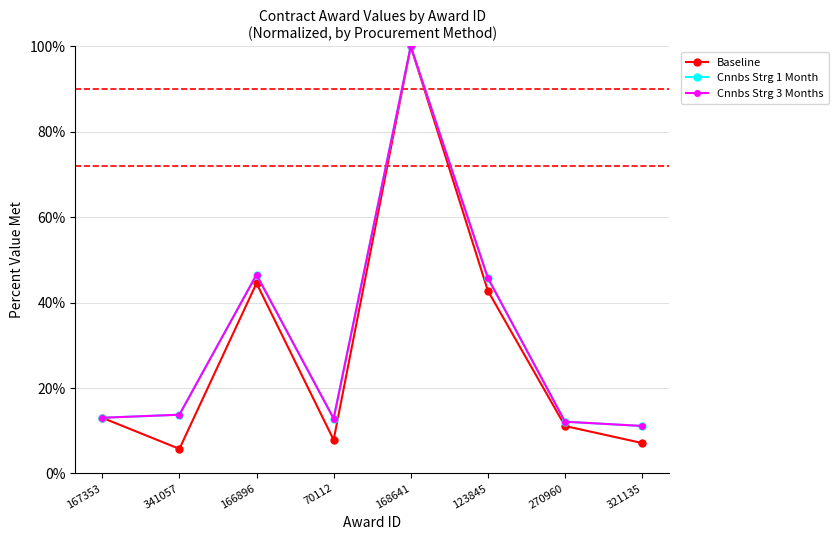

True or false: Baseline and Cnnbs Strg 3 Months cross at least once.

False